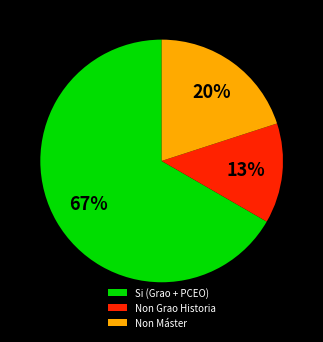

How many segments does this pie chart have?

3